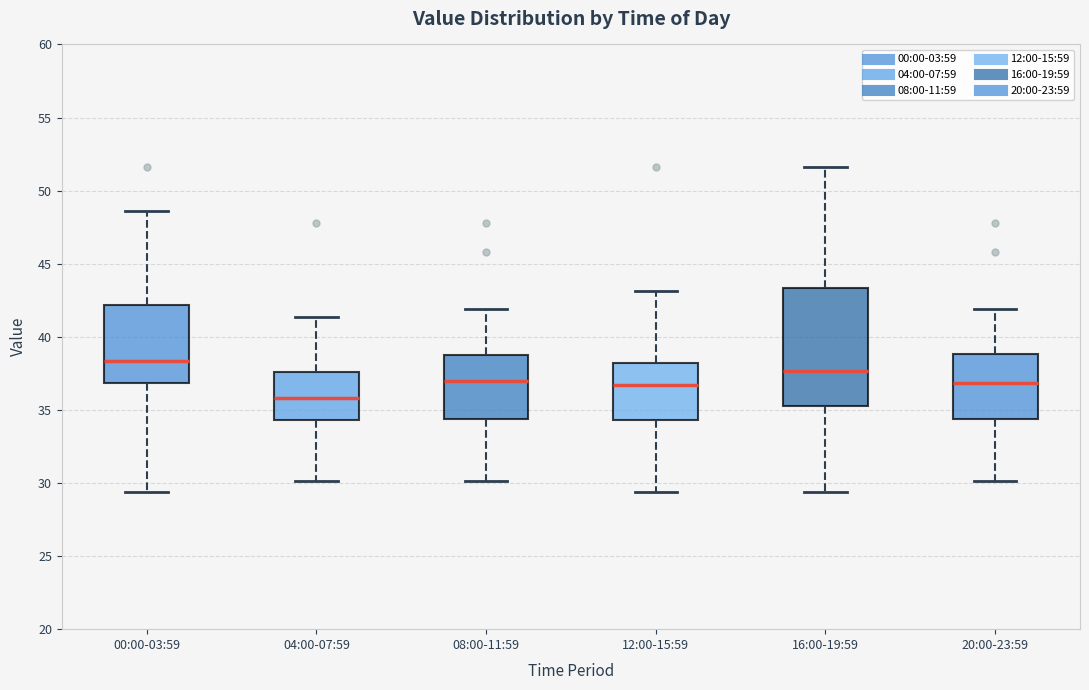

Reading left to right, read every box against the y-axis: the position of its median line, the range the box covers, and the ends of its whiskers. The values are not printed on the chart, so give them approximately, as read against the axis.

00:00-03:59: median 38.5, box 37.0 to 42.0, whiskers 29.5 to 48.5
04:00-07:59: median 36.0, box 34.5 to 37.5, whiskers 30.0 to 41.5
08:00-11:59: median 37.0, box 34.5 to 39.0, whiskers 30.0 to 42.0
12:00-15:59: median 36.5, box 34.5 to 38.0, whiskers 29.5 to 43.0
16:00-19:59: median 37.5, box 35.5 to 43.5, whiskers 29.5 to 51.5
20:00-23:59: median 37.0, box 34.5 to 39.0, whiskers 30.0 to 42.0